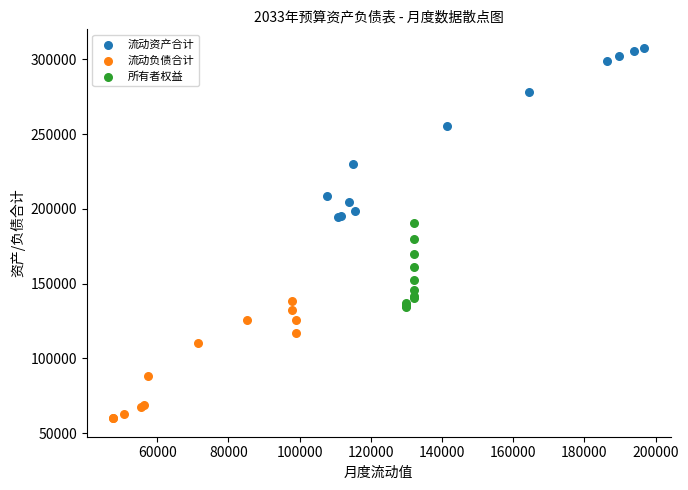

Which series reaches the maximum Y coordinate?

流动资产合计